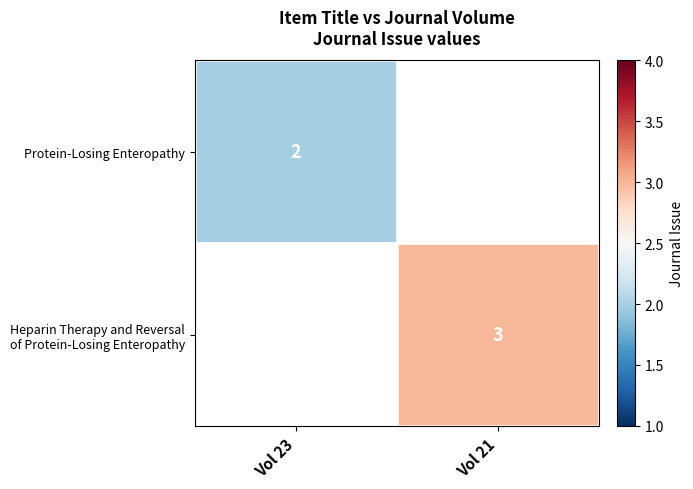

True or false: Protein-Losing Enteropathy has a value of 1 at Vol 23.

False